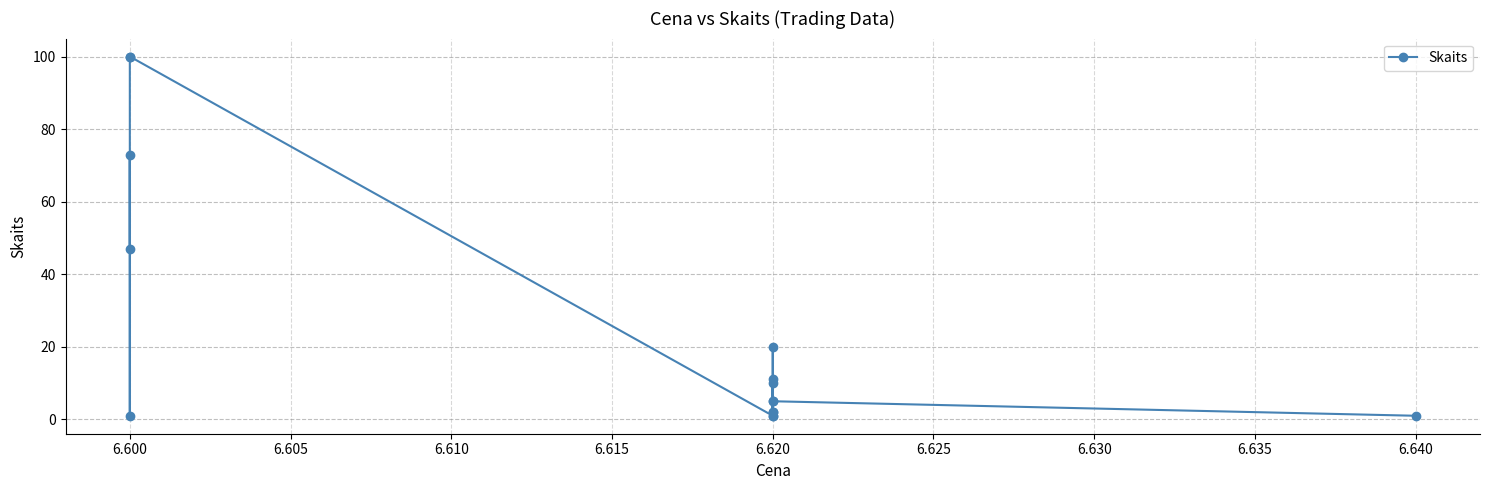

Count the number of values greater than 5.

7